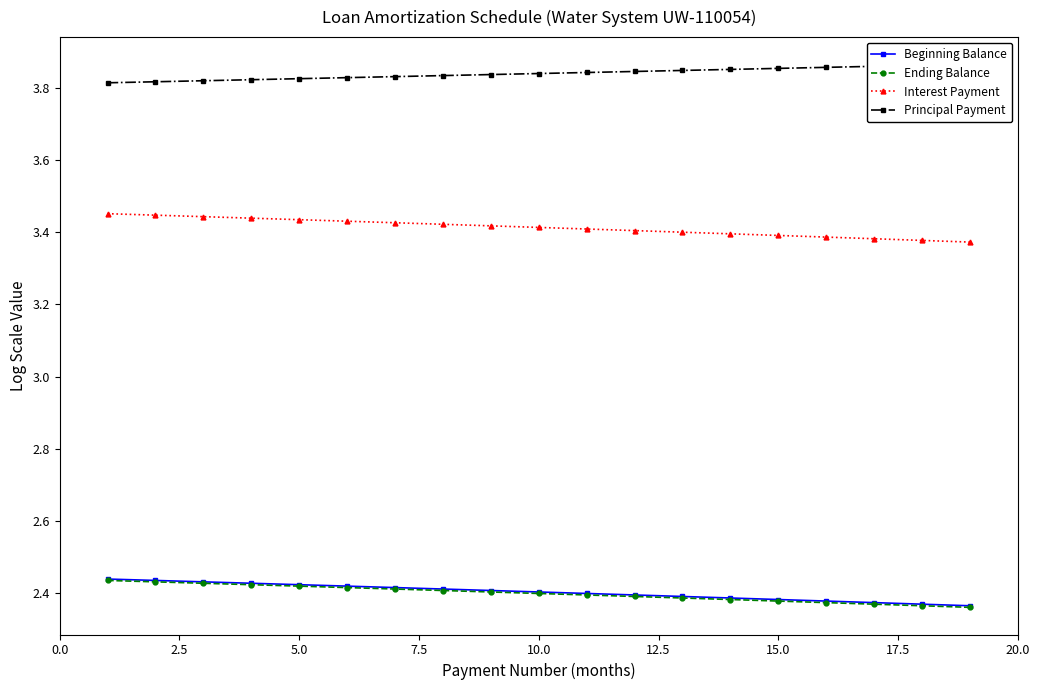

The value of Interest Payment at 15.0 is 5.1. True or false?

False